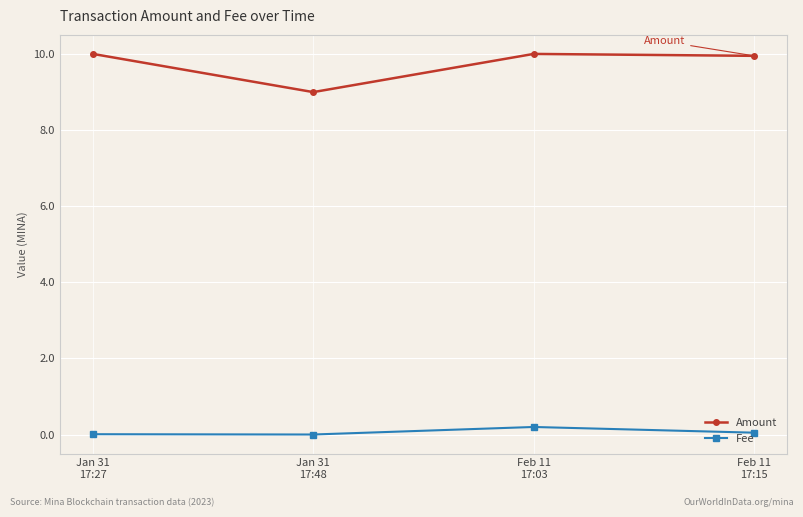

What is the label of the 3rd point from the left?

Feb 11
17:03